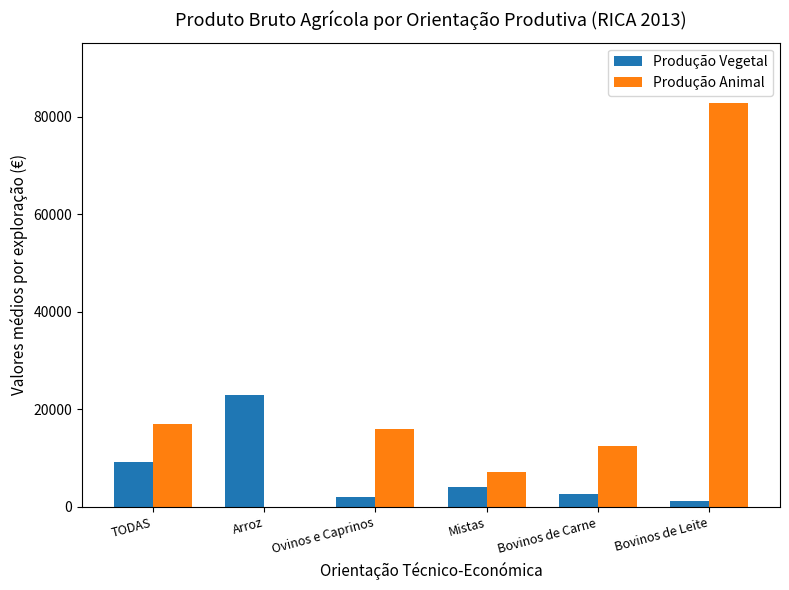

At which category is the sum across all series the highest?

Bovinos de Leite